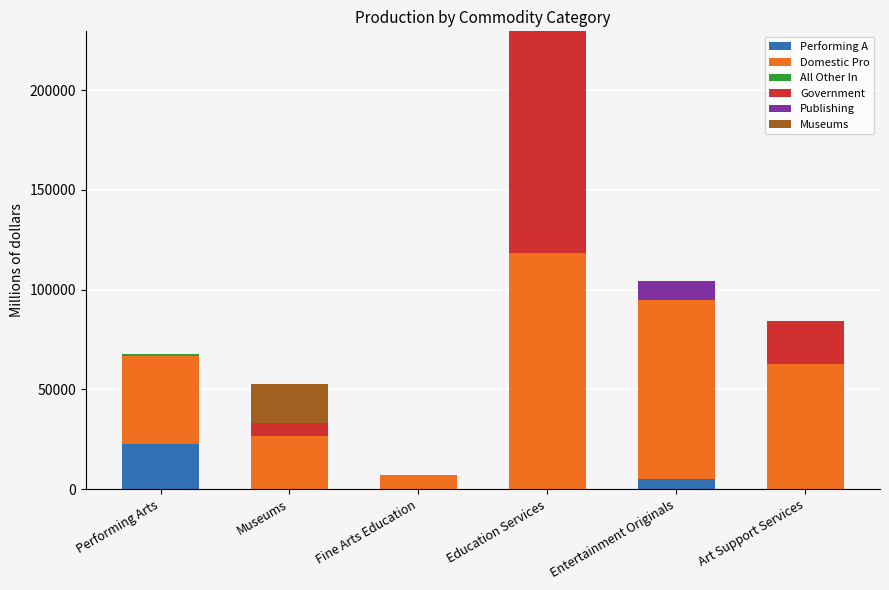

At which category is the sum across all series the highest?

Education Services